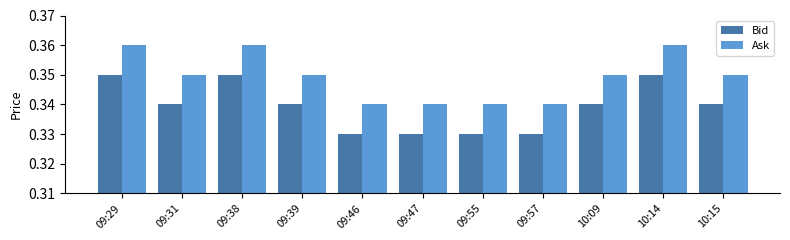

How many Bid values are between 0 and 1?

11